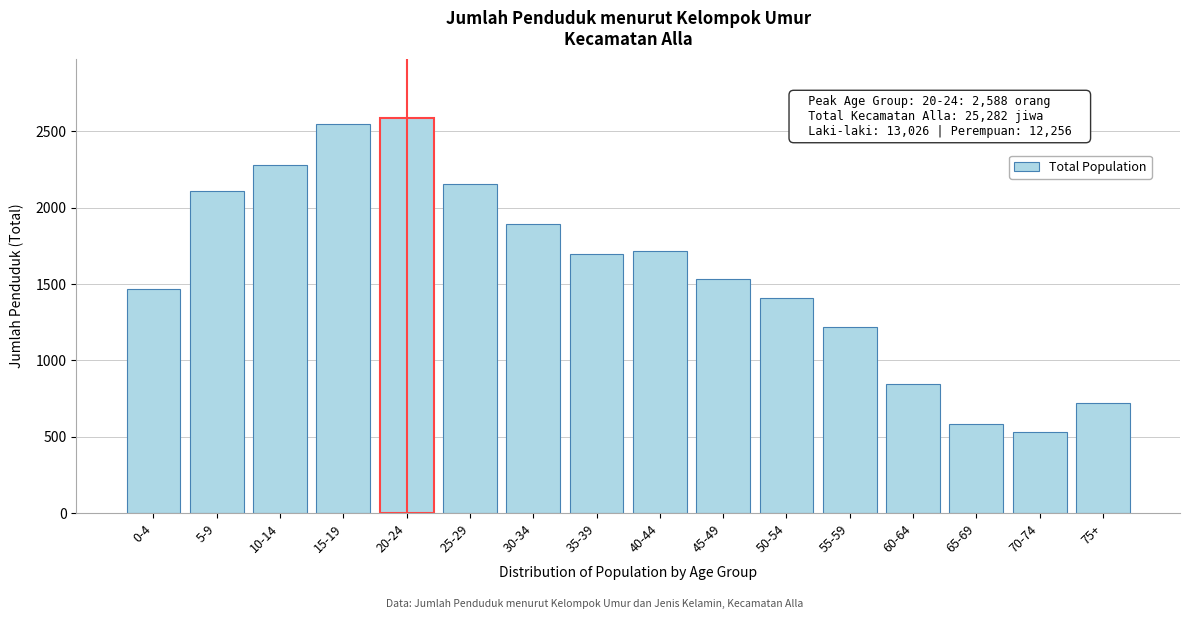

Reading left to right, transcribe all the data shown in this chart.

1469	2109	2278	2545	2588	2154	1895	1695	1717	1531	1407	1216	843	584	528	723